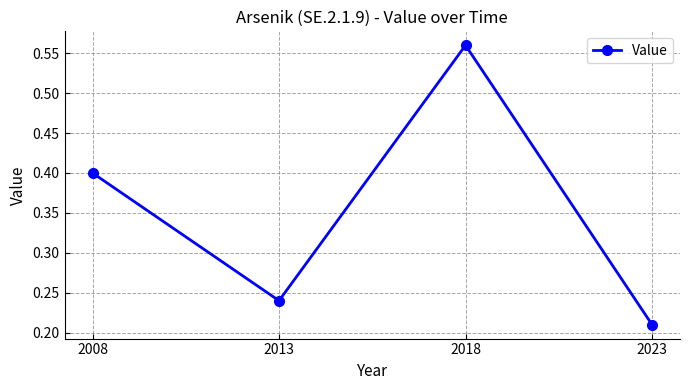

What is the value of the 1st point from the left?

0.4